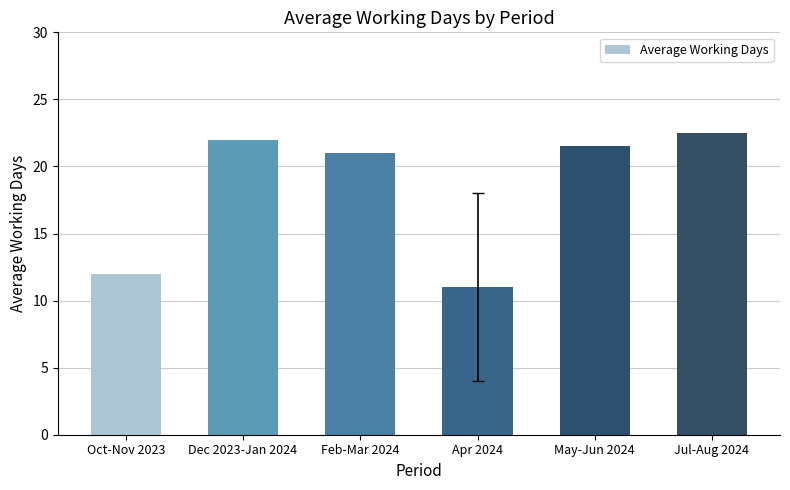

Is it true that the value at Dec 2023-Jan 2024 is 22.0?

True